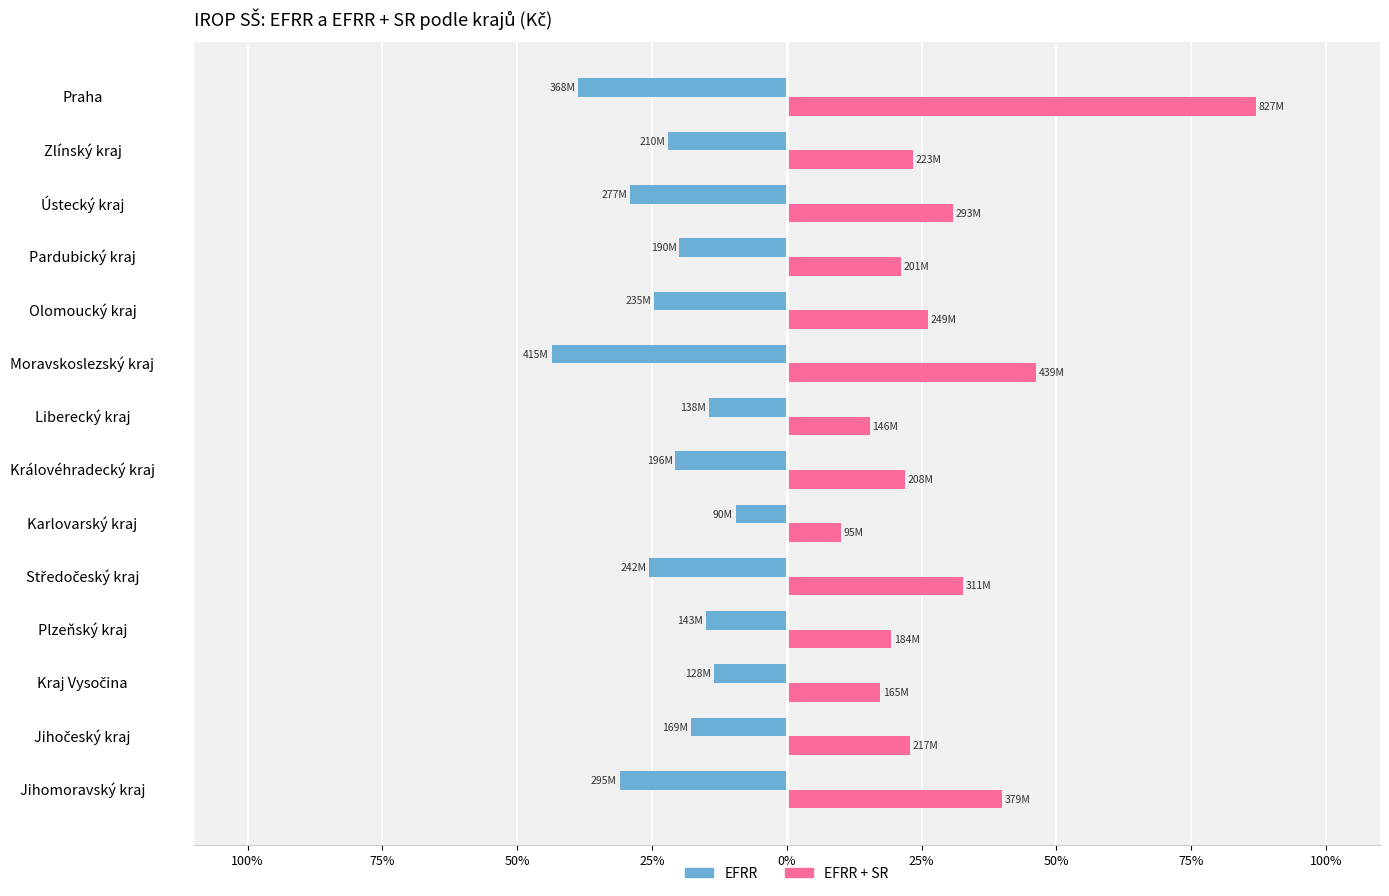

What are all the series names shown in the legend?

EFRR, EFRR + SR